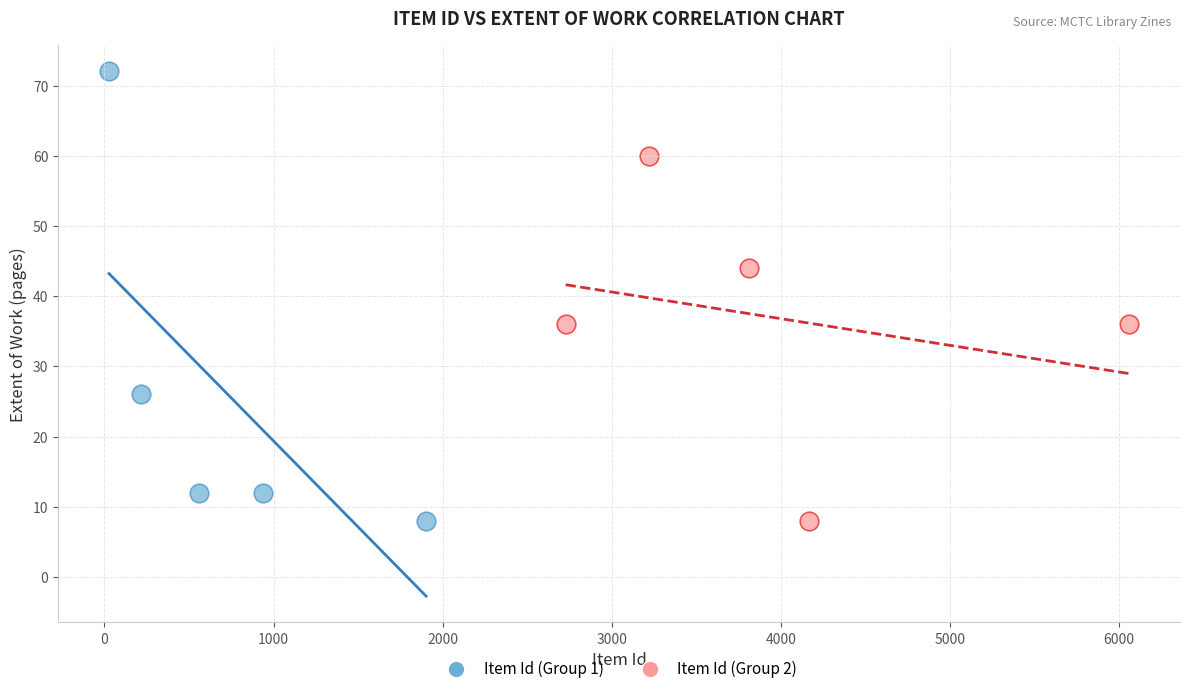

Which series contains the highest Y value?

Item Id (Group 1)